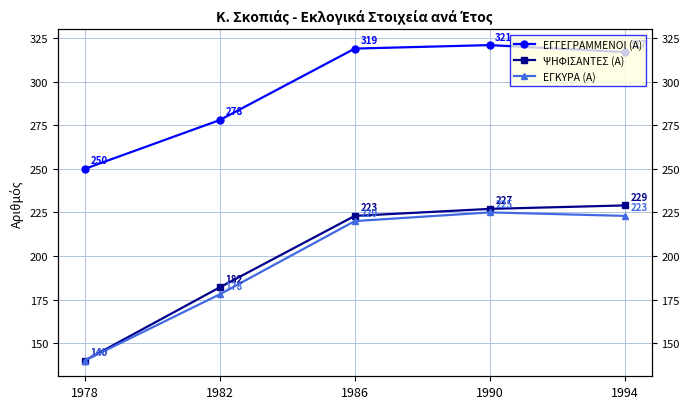

How many lines are shown in the chart?

3